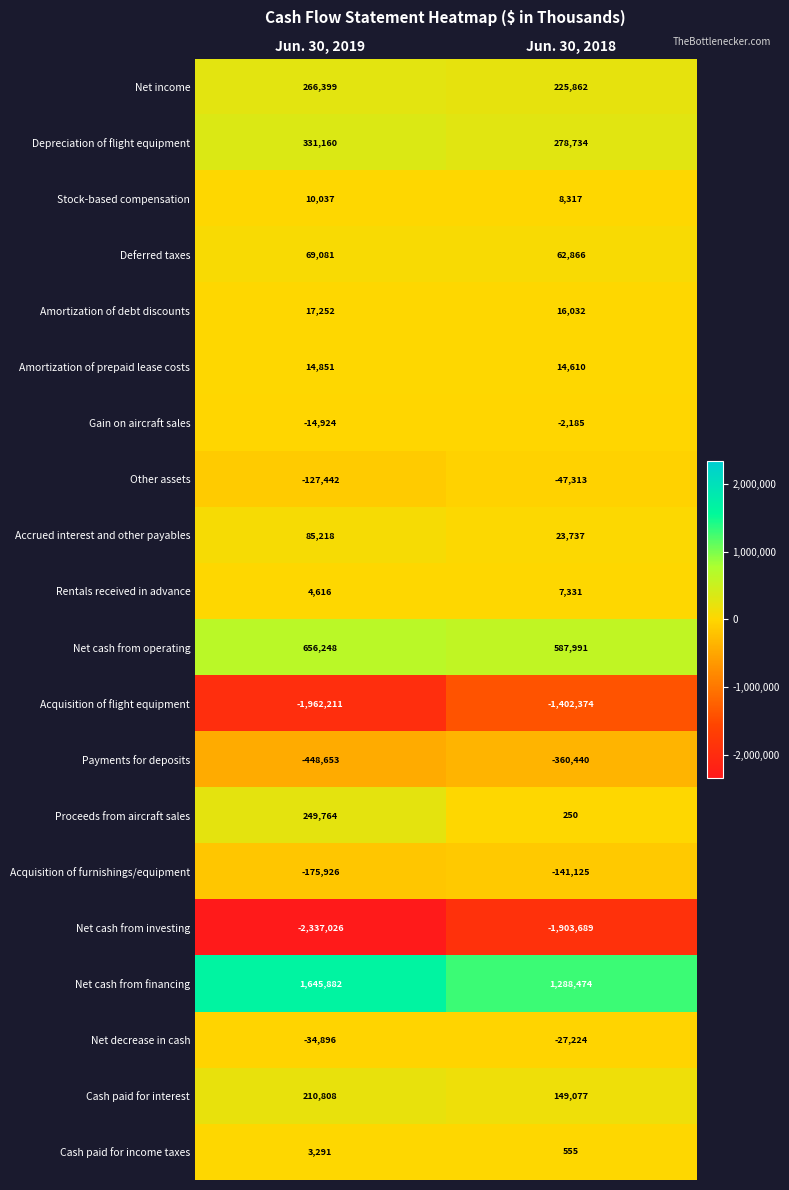

The Stock-based compensation series shows 10037 at Jun. 30, 2019. True or false?

True